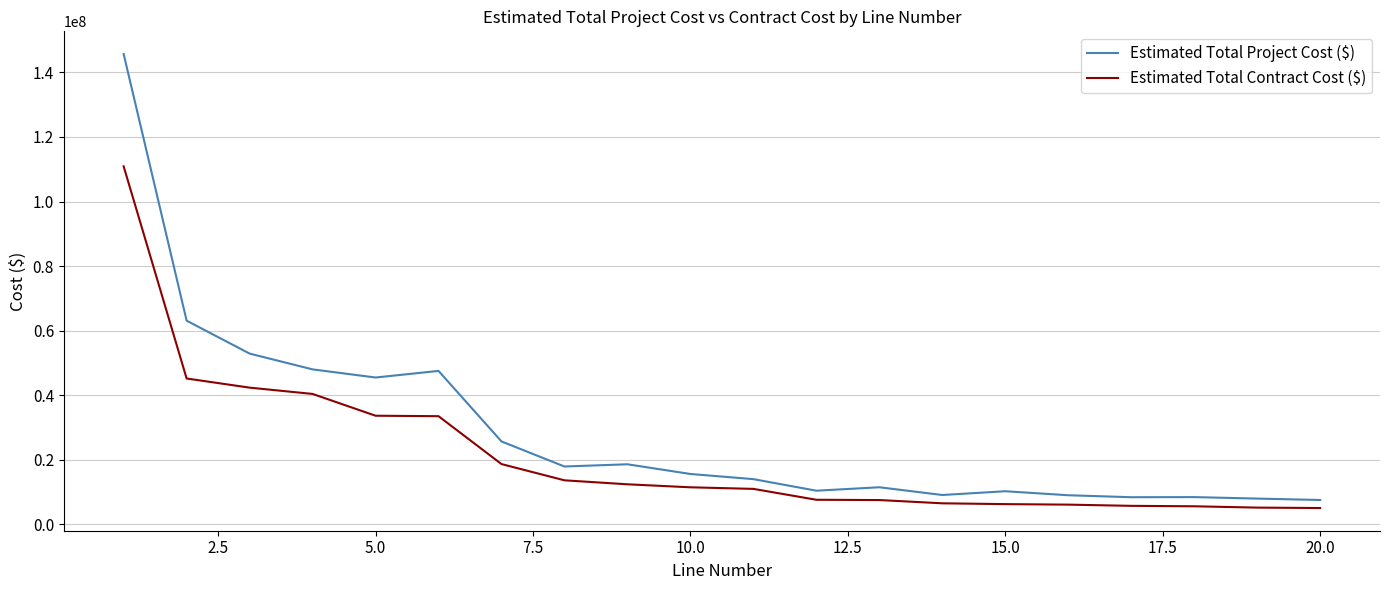

Which series has the largest range (max minus min)?

Estimated Total Project Cost ($)